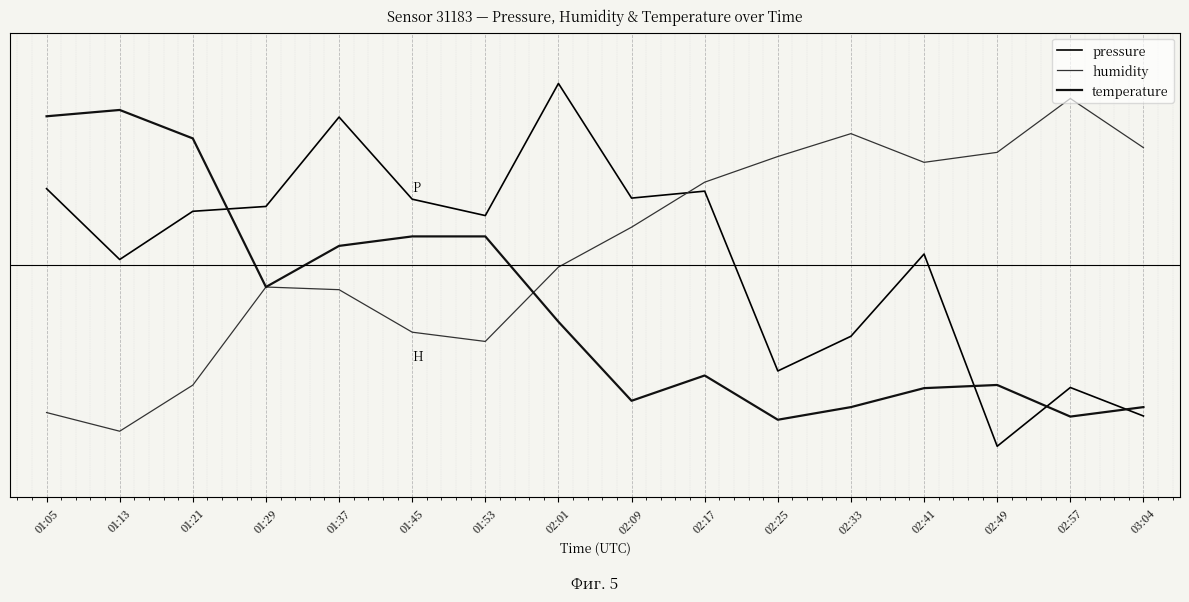

Where is the first local minimum for pressure?

01:13